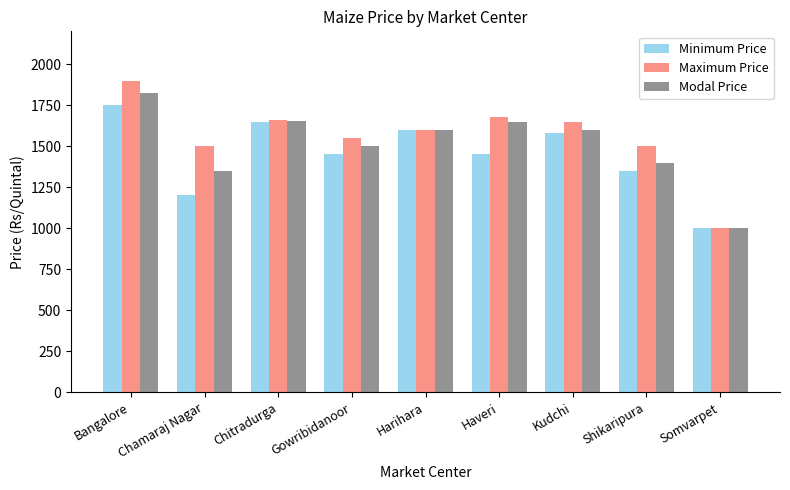

At which category does the chart reach its minimum across all series?

Somvarpet